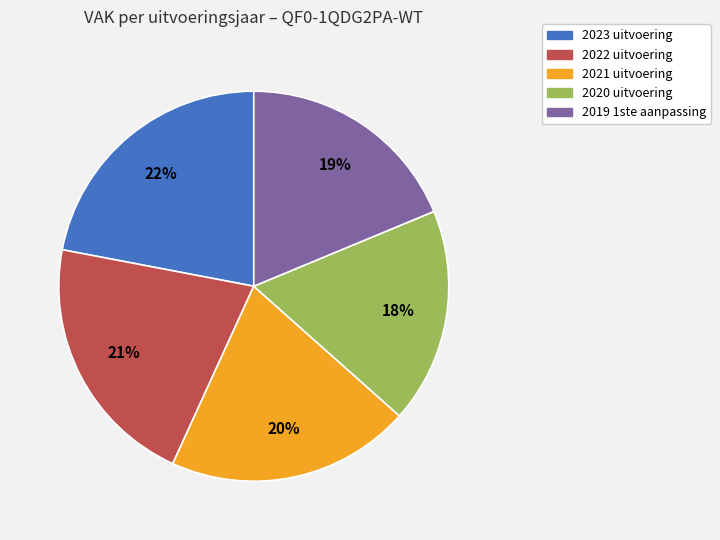

Which has a higher value, 2021 uitvoering or 2020 uitvoering?

2021 uitvoering